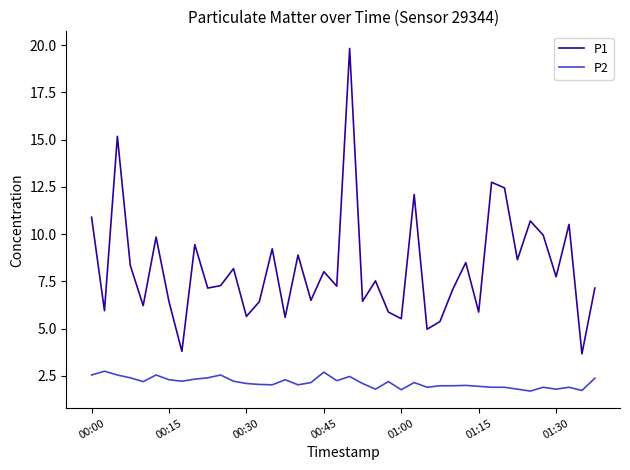

List the series in order of their overall mean, highest first.

P1, P2